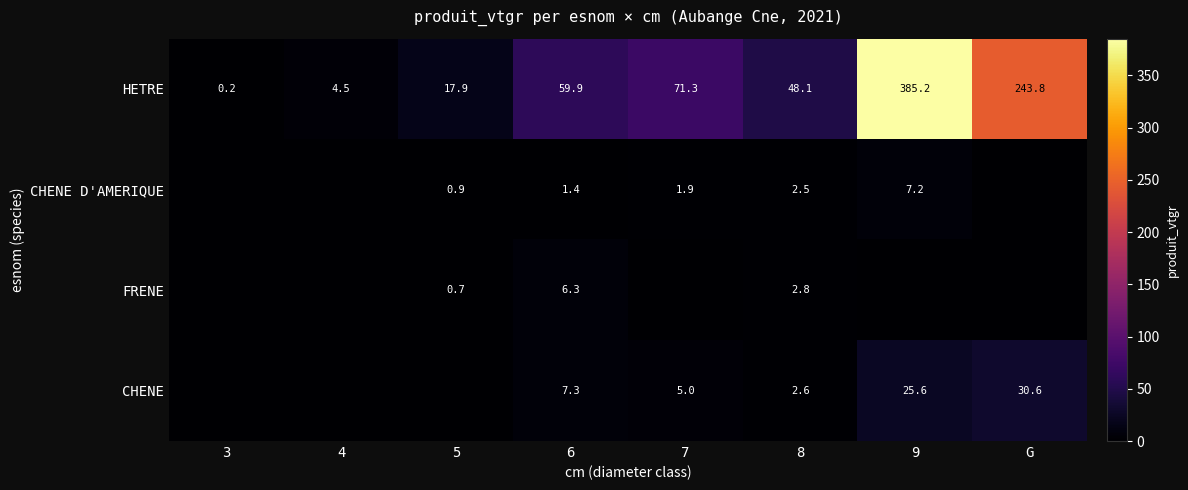

List the labels in order of HETRE value, smallest first.

3, 4, 5, 8, 6, 7, G, 9